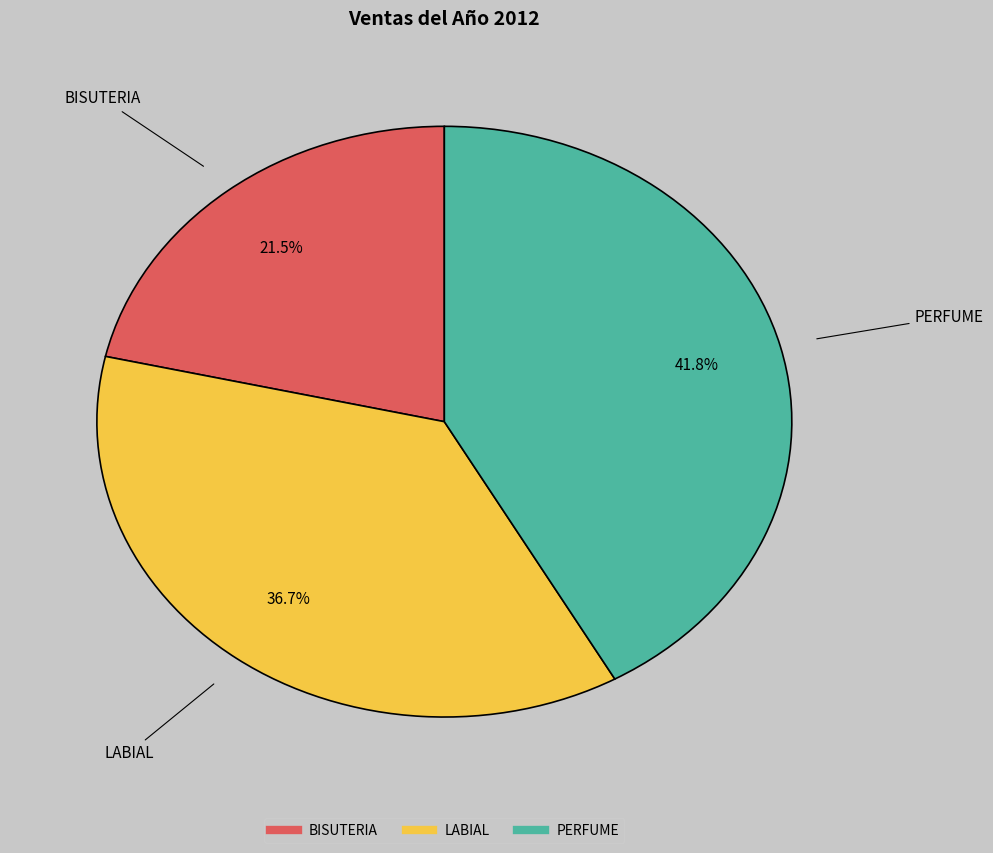

How many segments does this pie chart have?

3